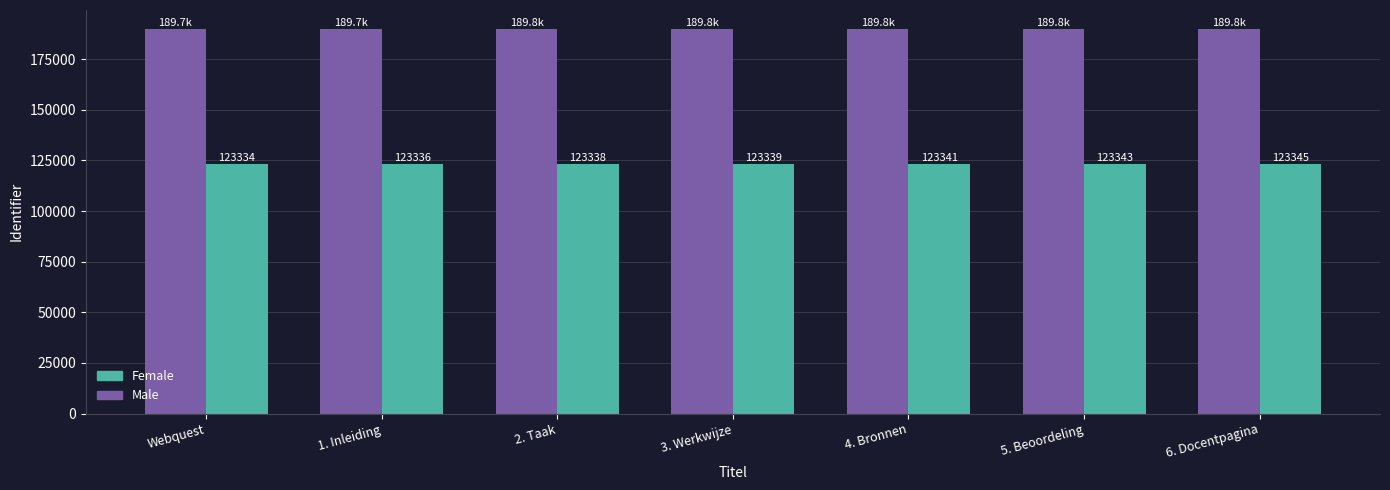

Rank the series at 2. Taak from lowest to highest value.

Female, Male